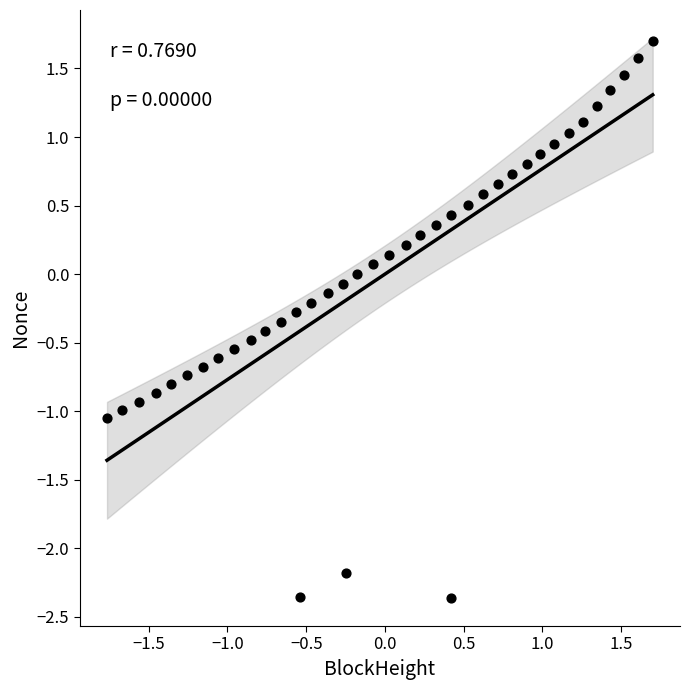

What is the range of X values (max minus min)?

3.5